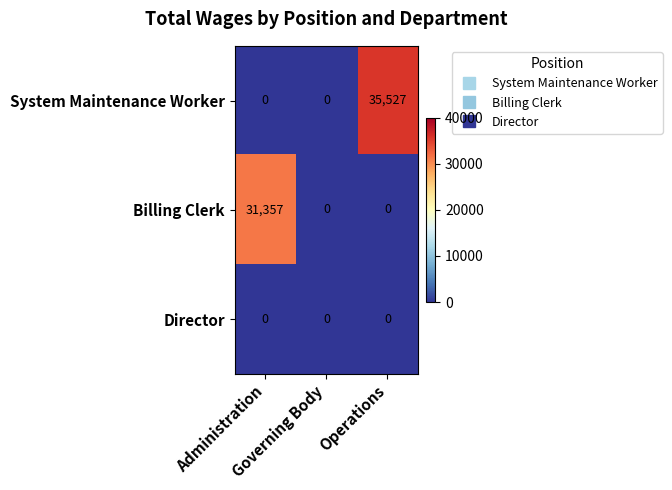

Rank the series by their maximum value, from highest to lowest.

System Maintenance Worker, Billing Clerk, Director